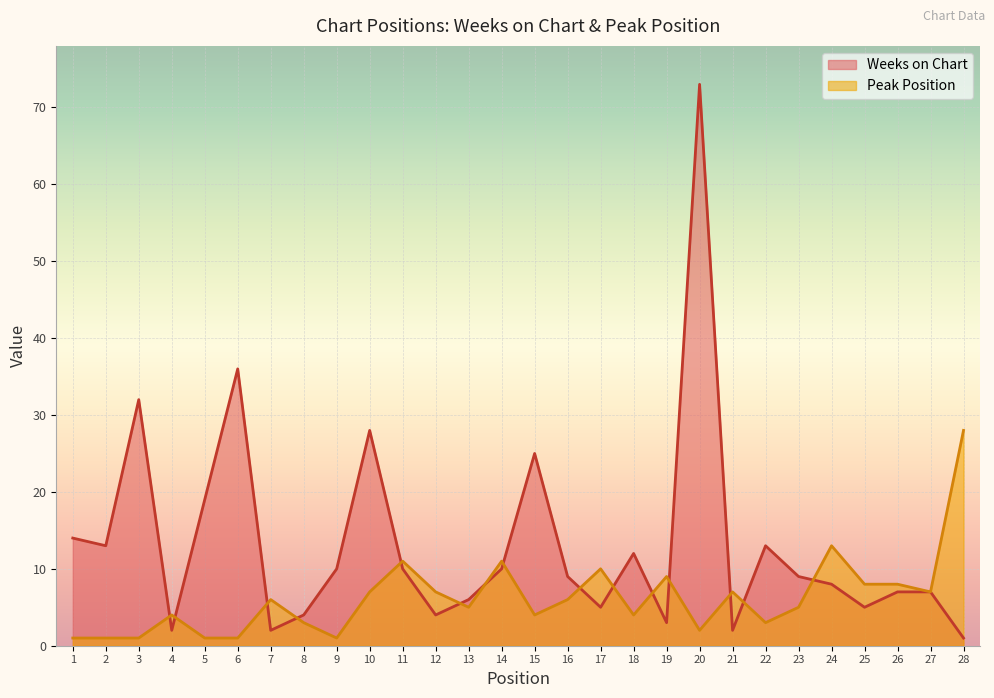

True or false: Peak Position has a value of 7 at 21.

True